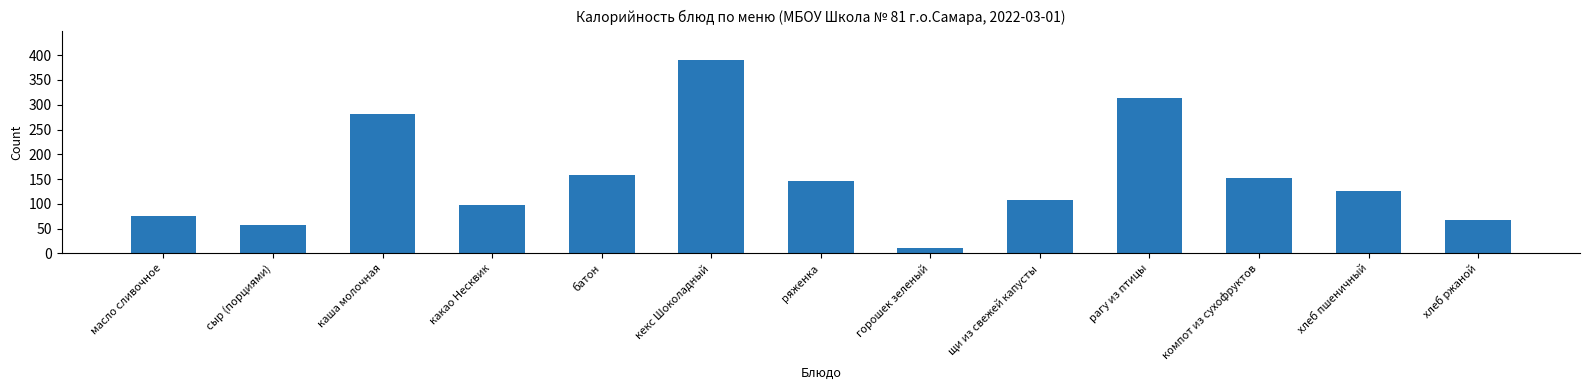

The chart shows a value of 229 at ряженка. True or false?

False